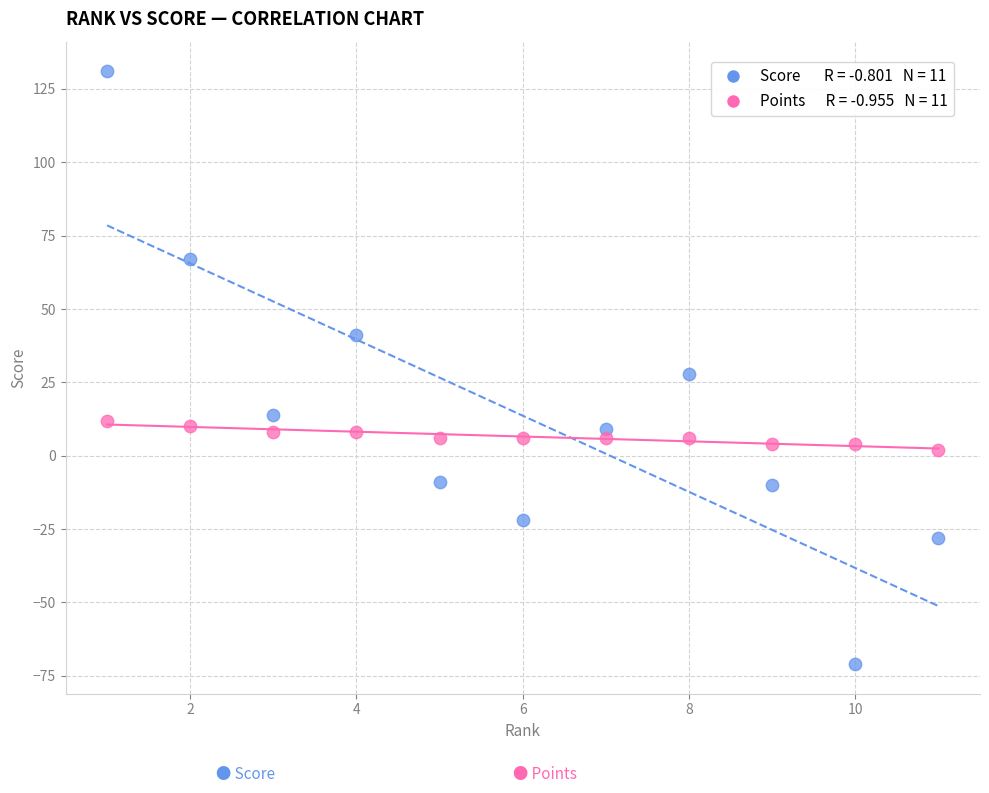

Across all data points, what is the range of X values (max minus min)?

10